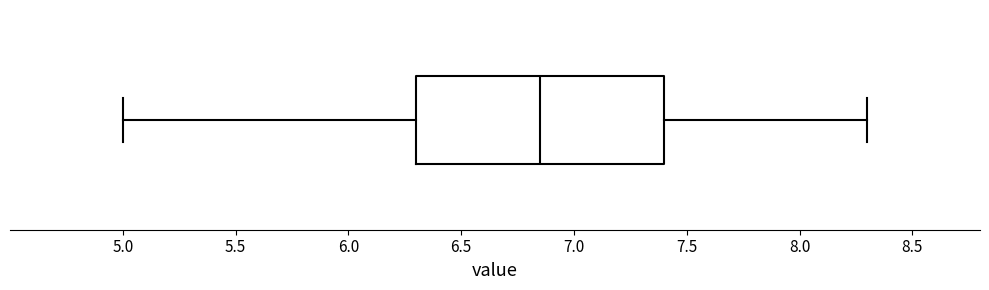

Transcribe this box plot: give where the median line is, the range the box spans, and where the two whiskers end, as read against the x-axis. The values are not printed on the chart, so give them approximately, as read against the axis.

median 6.85, box 6.30 to 7.40, whiskers 5.00 to 8.30